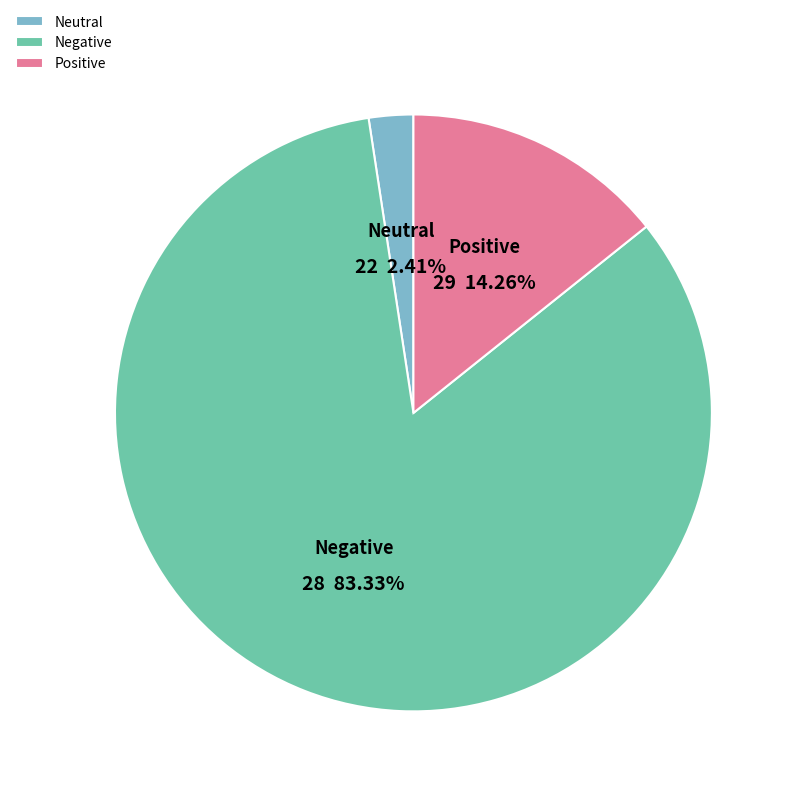

Approximately how many times larger is the value at Negative compared to Positive?

5.8